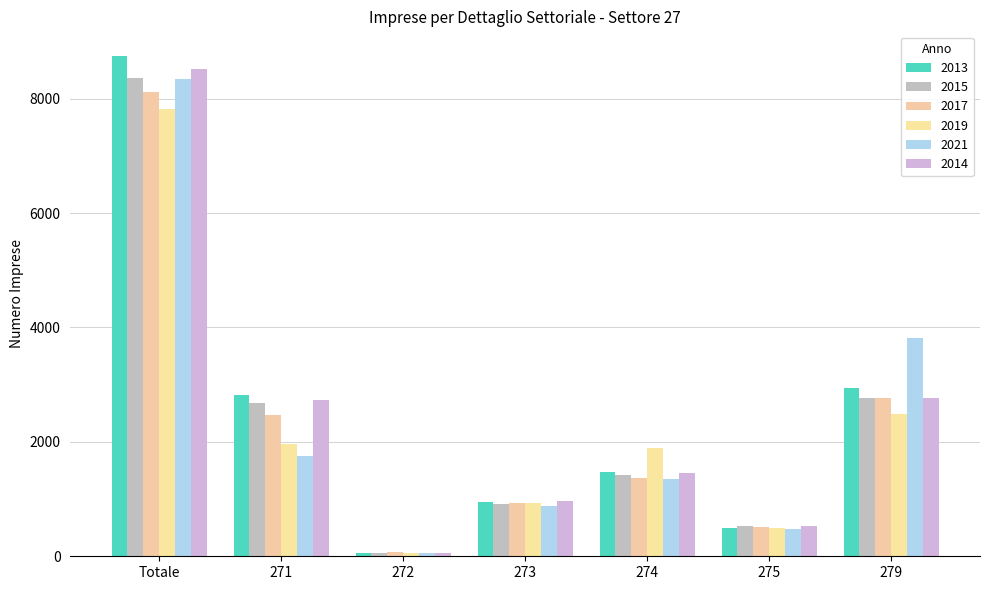

Are the bars grouped side by side (vs. stacked)?

Yes